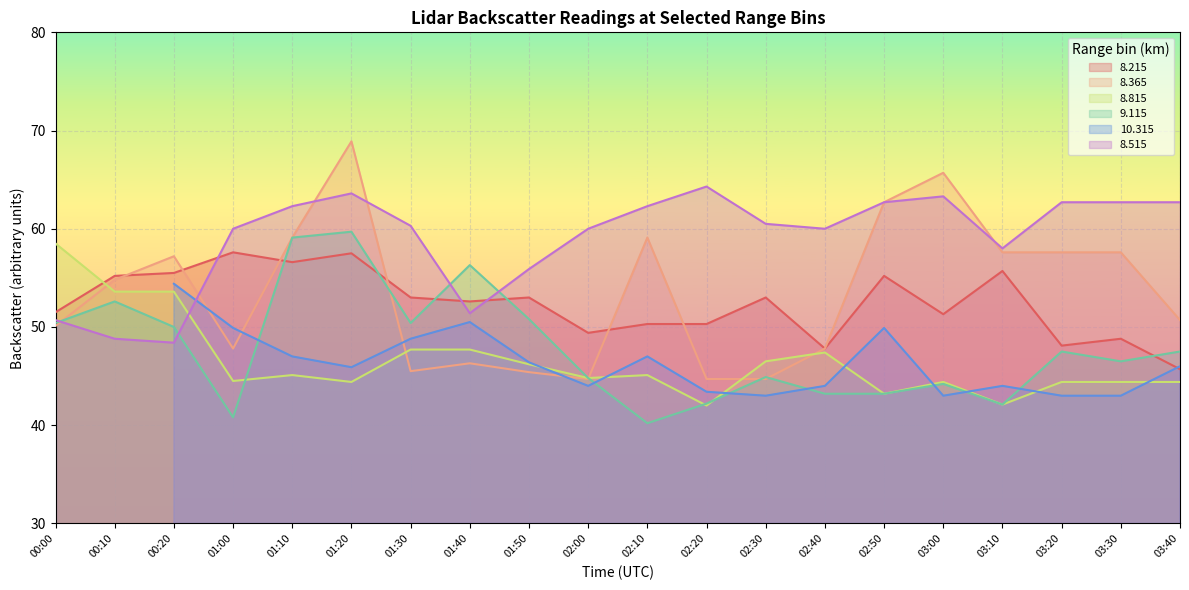

How many values in the   8.215 series are below 53?

10